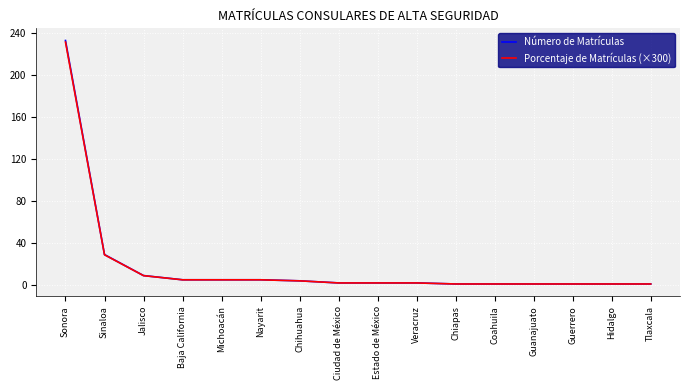

Where is Porcentaje de Matrículas (×300) nearest to the value 116?

Sinaloa